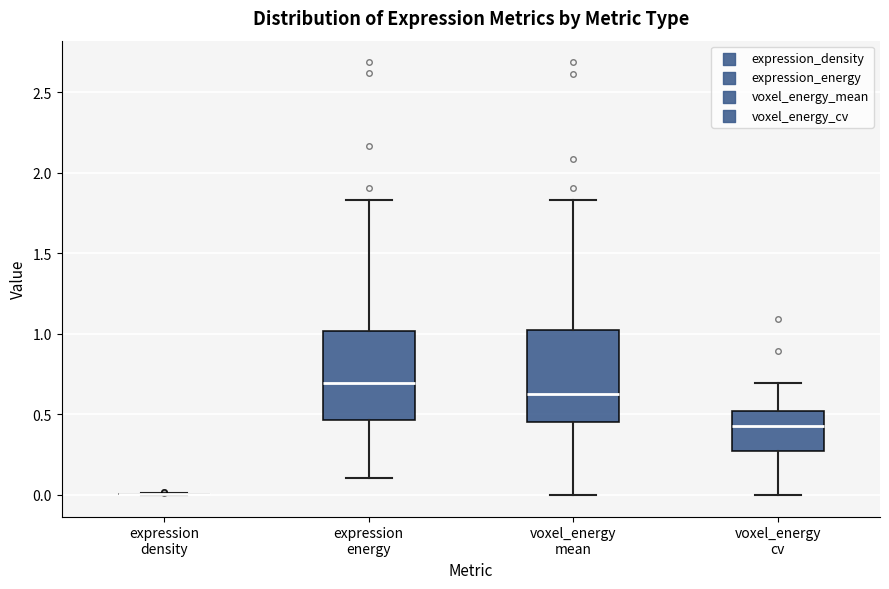

Reading left to right, read every box against the y-axis: the position of its median line, the range the box covers, and the ends of its whiskers. The values are not printed on the chart, so give them approximately, as read against the axis.

expression density: box collapsed to a line at 0.00, whiskers 0.00 to 0.00
expression energy: median 0.70, box 0.45 to 1.00, whiskers 0.10 to 1.85
voxel_energy mean: median 0.65, box 0.45 to 1.00, whiskers 0.00 to 1.85
voxel_energy cv: median 0.45, box 0.25 to 0.50, whiskers 0.00 to 0.70